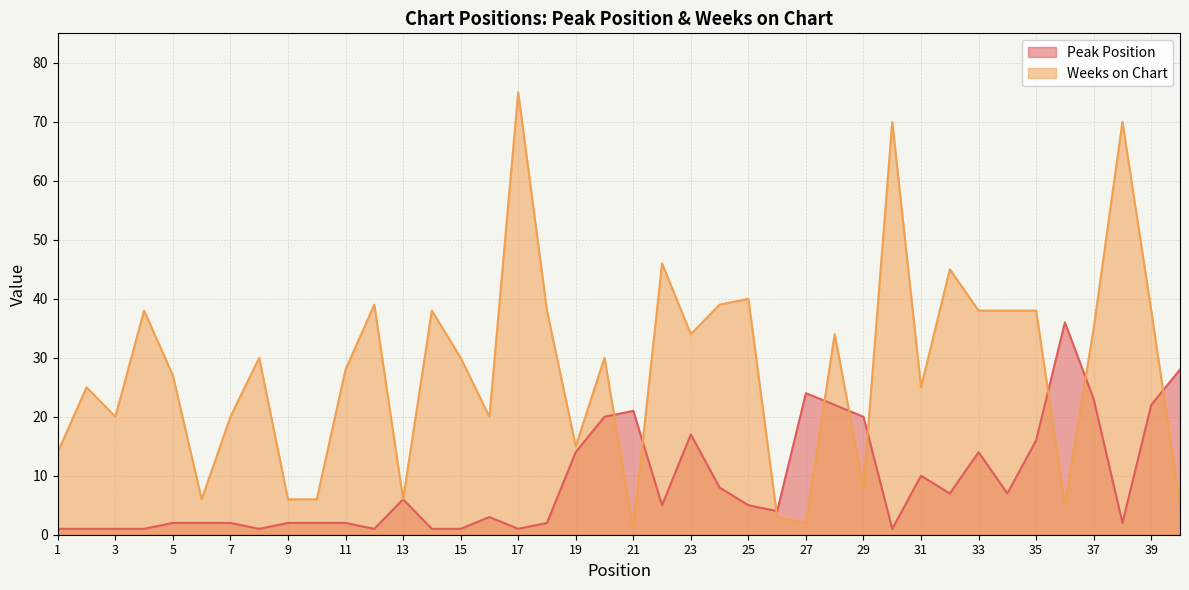

How many interior local peaks does the Weeks on Chart series have?

13